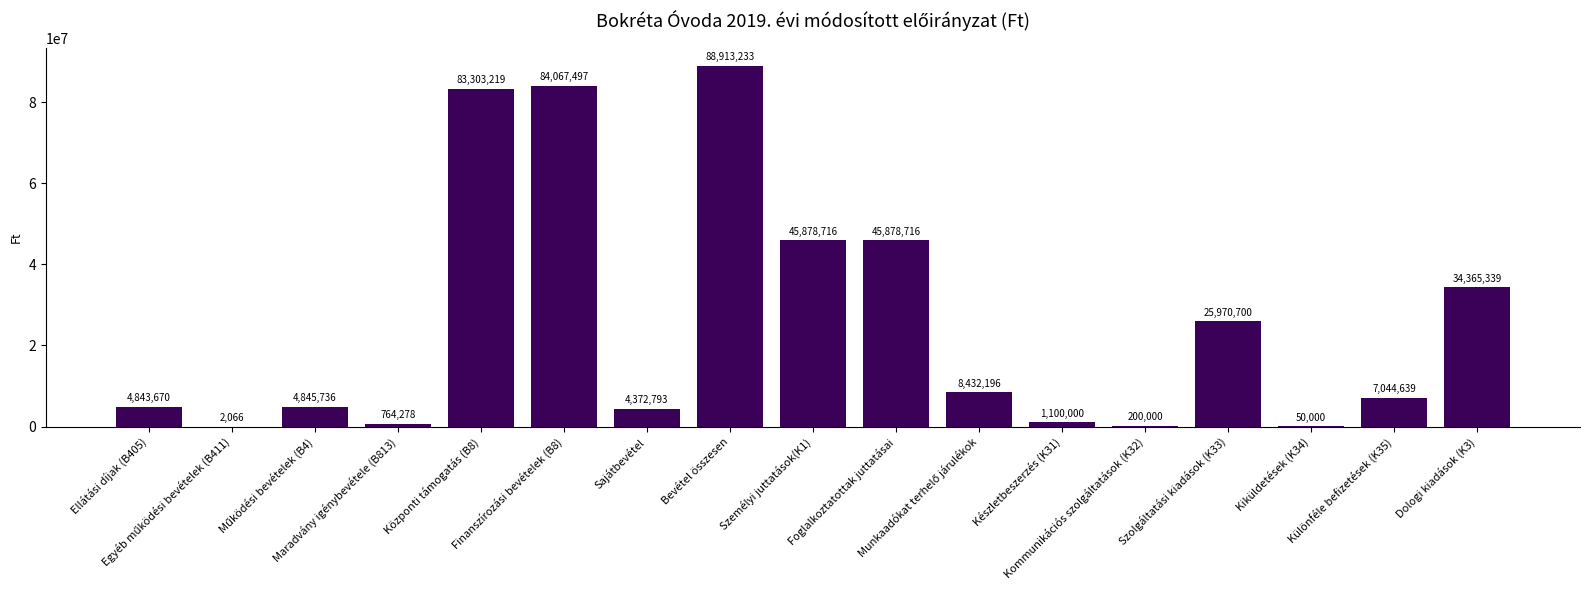

What is the maximum value shown in the chart?

88913233